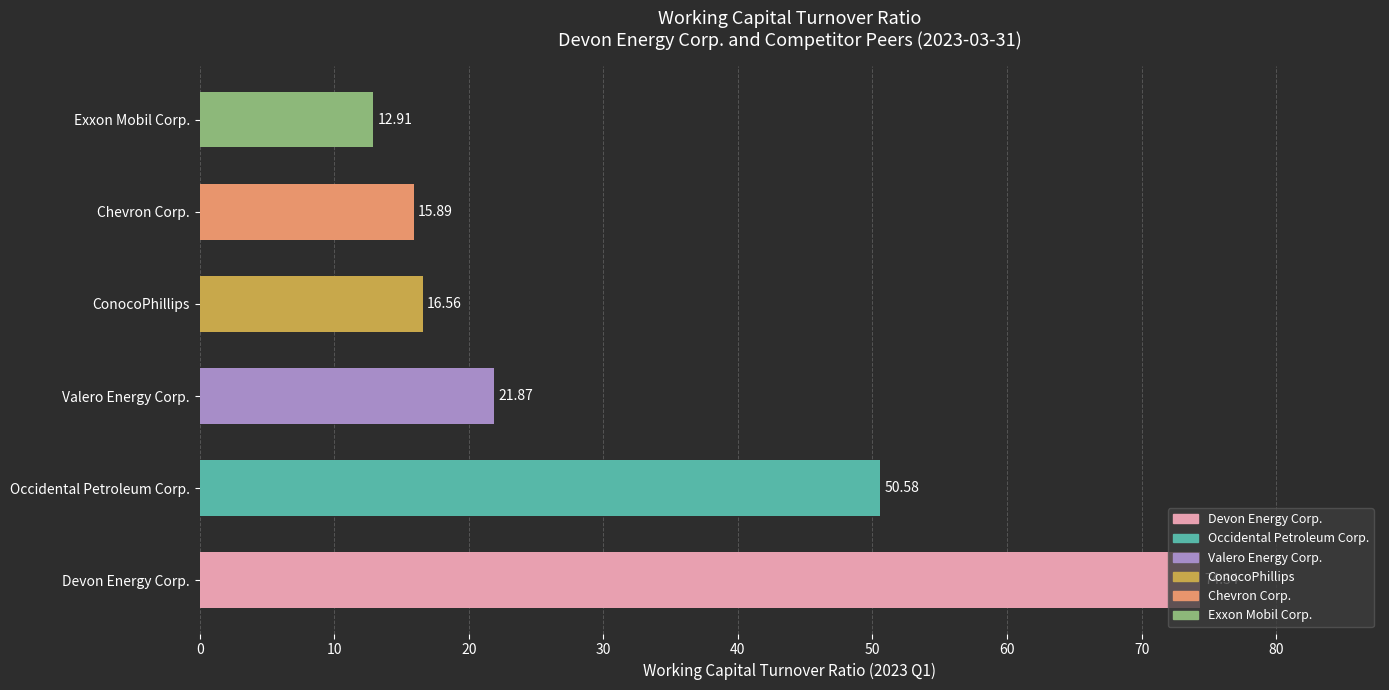

What is the difference between the maximum and minimum values?

61.4